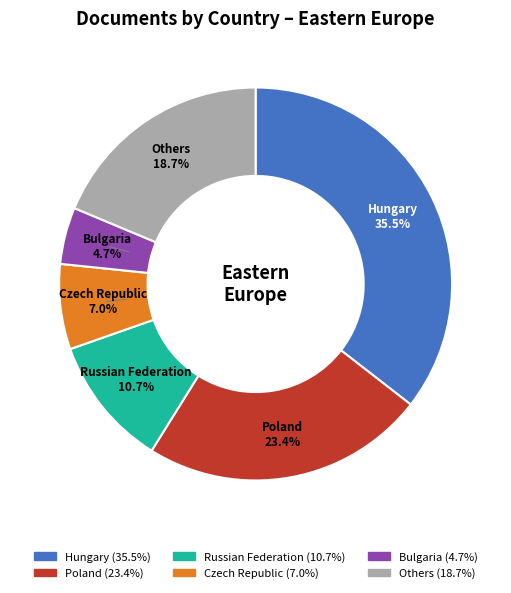

Is there any slice that represents more than half of the pie?

No